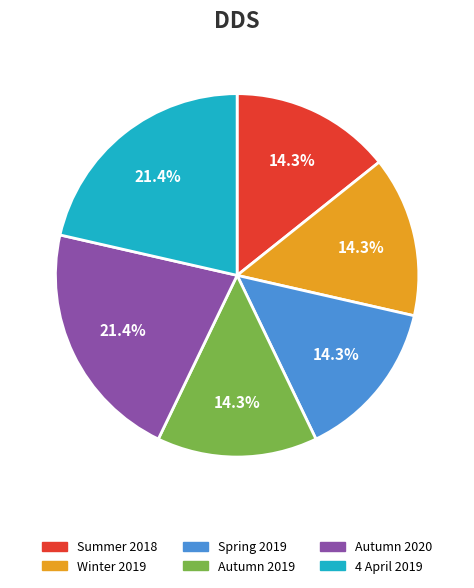

To the nearest percent, what is the difference between the largest and smallest slice percentages?

7%